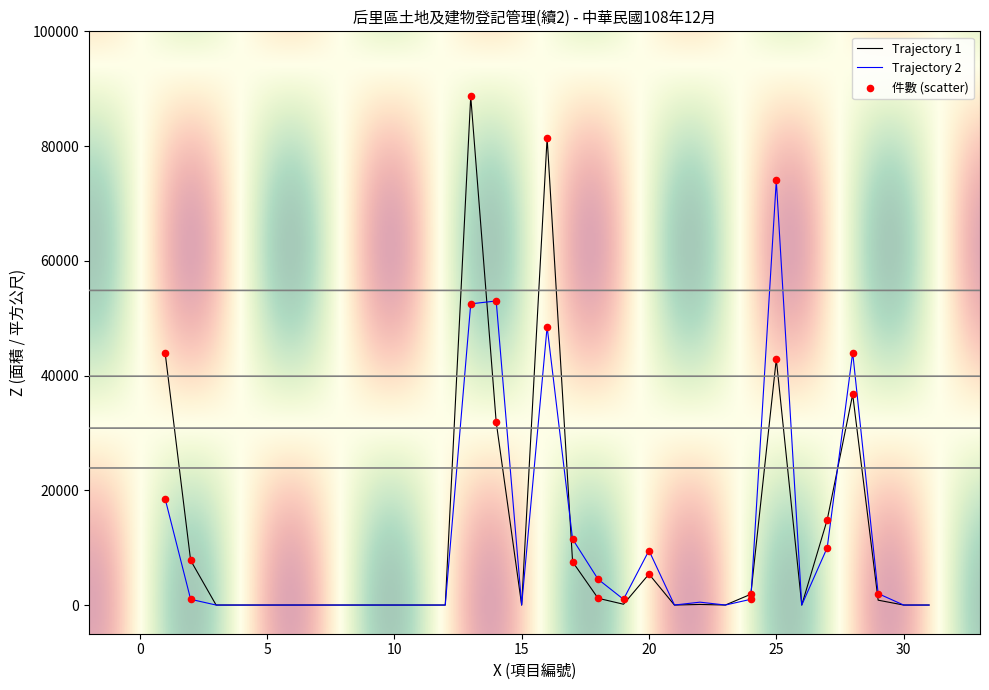

What is the maximum value shown in the chart?

88681.4